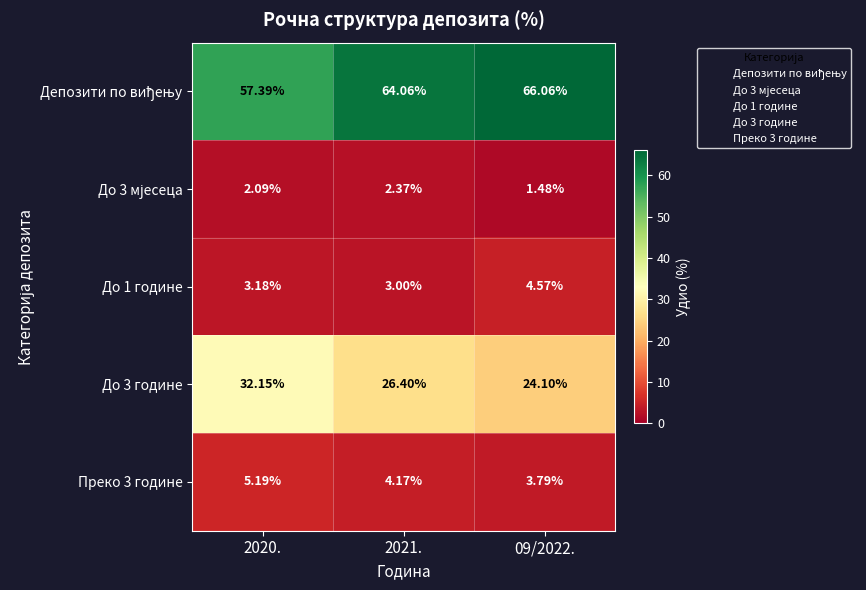

Between 09/2022. and 2021., which is larger?

09/2022.